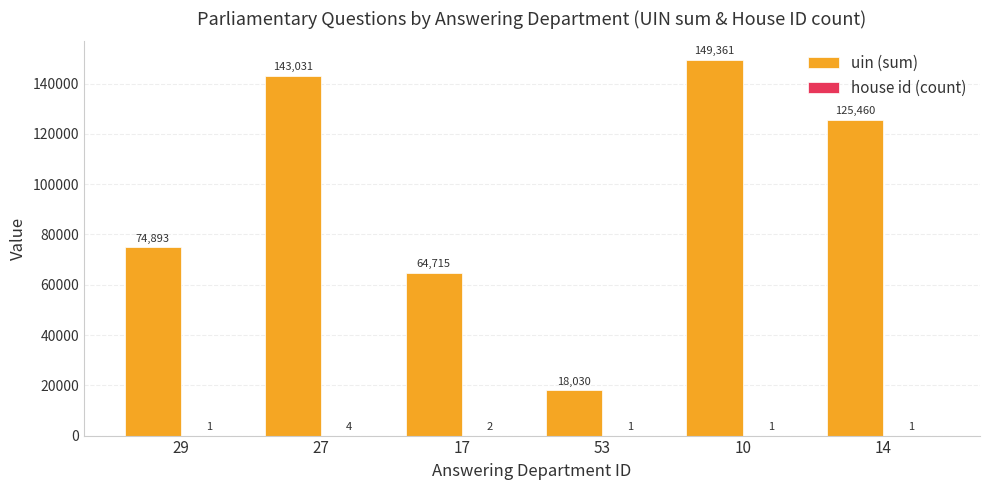

The uin (sum) series shows 7337 at 53. True or false?

False